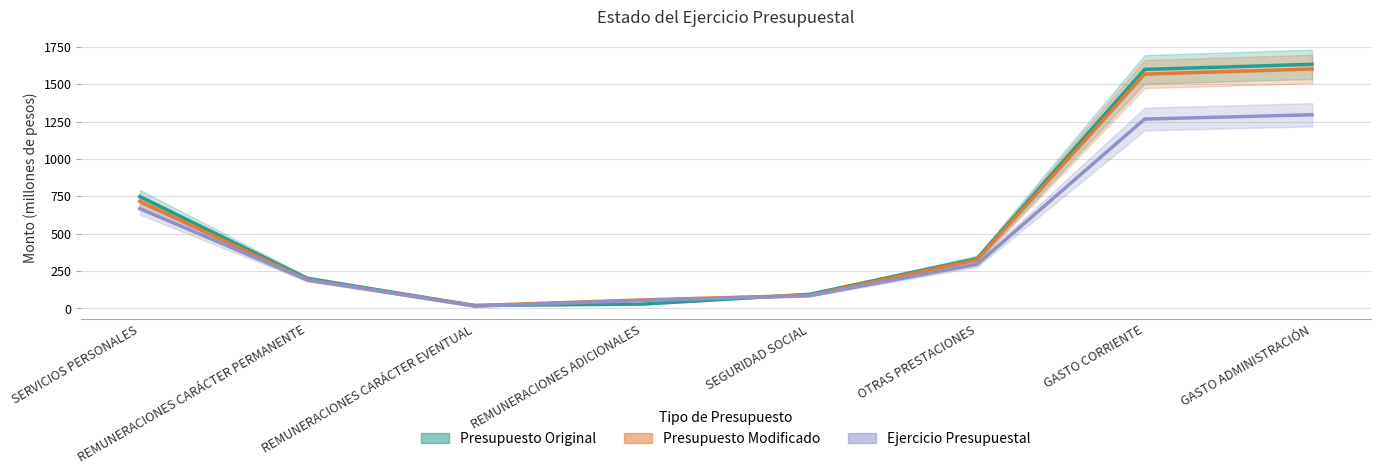

How many times do Presupuesto Original and Ejercicio Presupuestal cross each other?

2